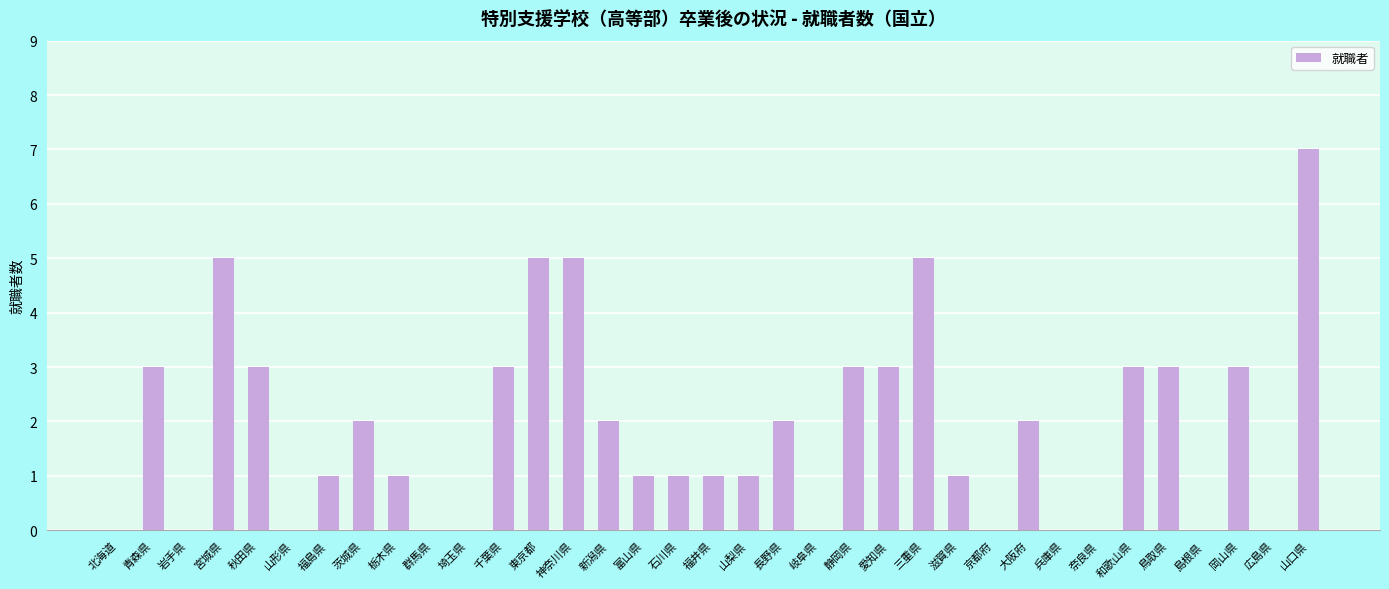

What is the sum of all values?

66